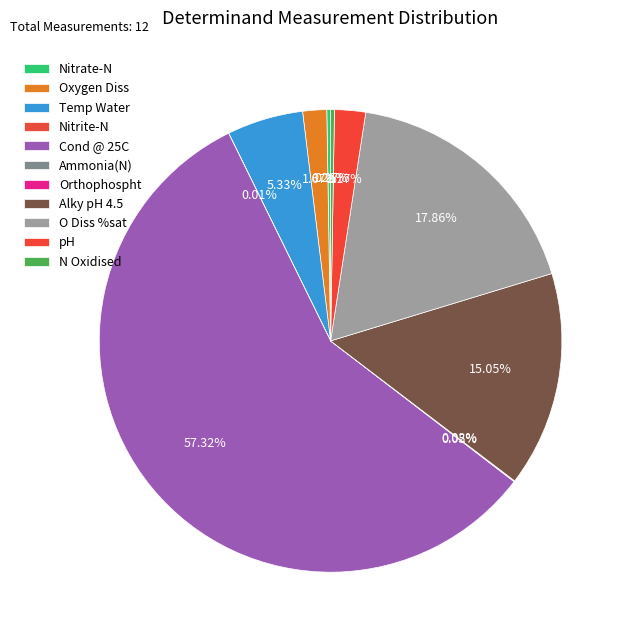

Does Cond @ 25C account for over 50% of the chart?

Yes